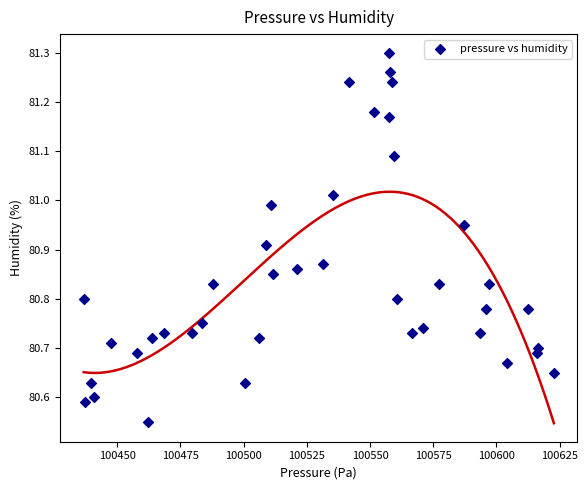

What is the range of X values (max minus min)?

185.9